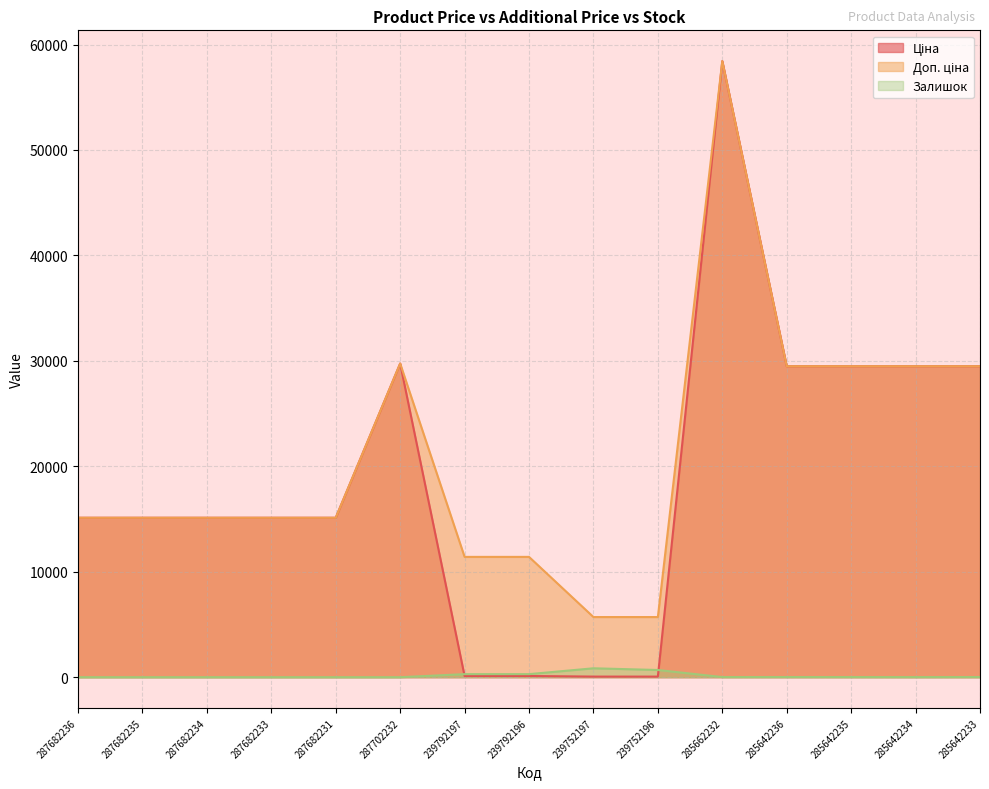

What is the label of the 6th point from the left?

287702232